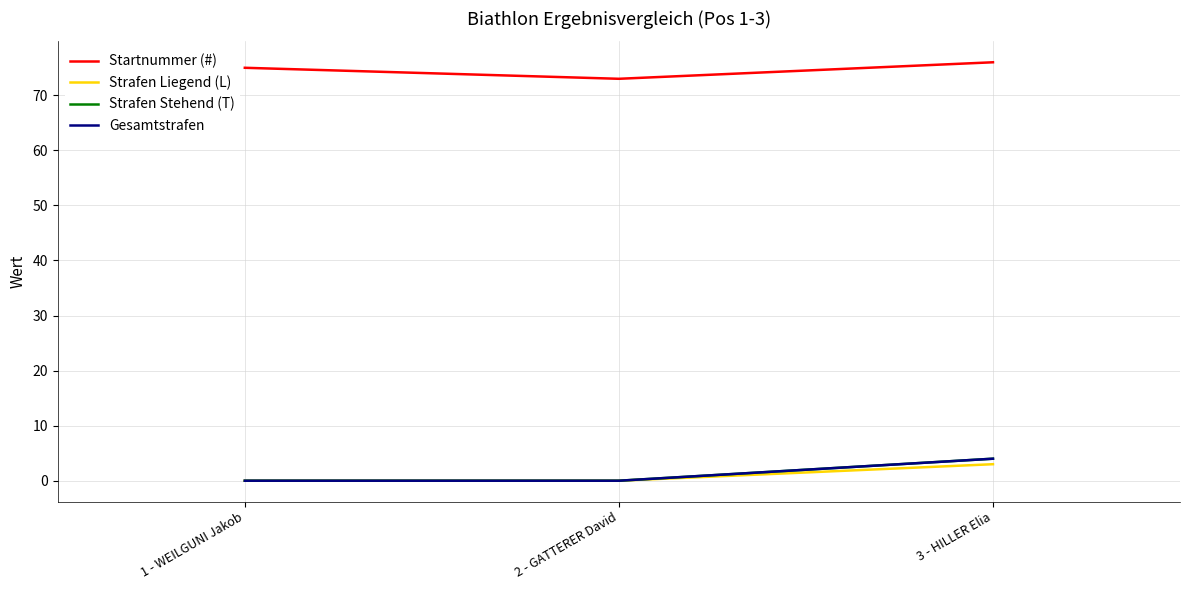

The value of Strafen Stehend (T) at 1 - WEILGUNI Jakob is 0. True or false?

True